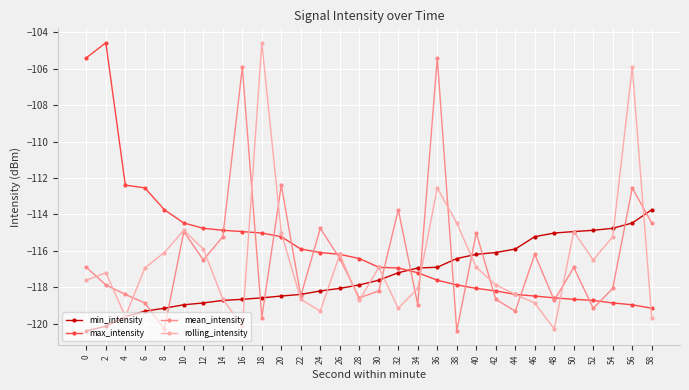

How many data points does each series have?

30